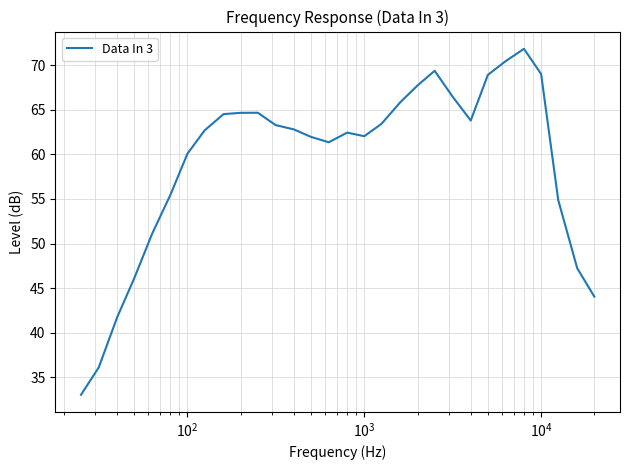

What is the difference between the maximum and minimum values?

38.8